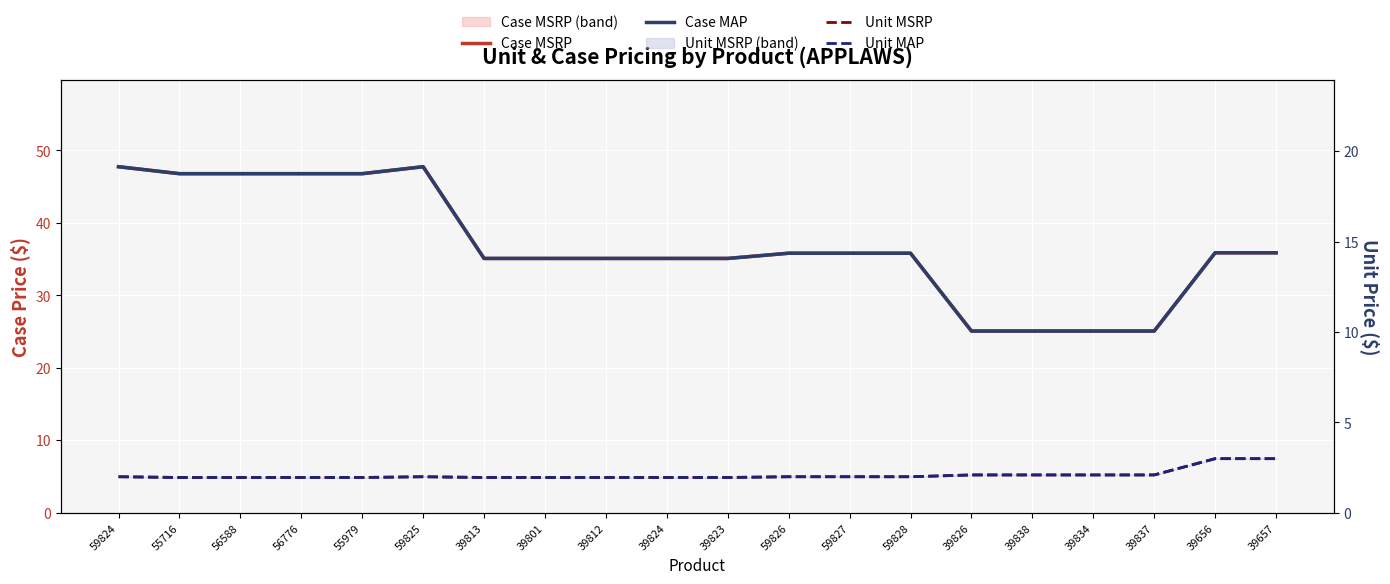

Which has a higher value, 59827 or 39823?

59827